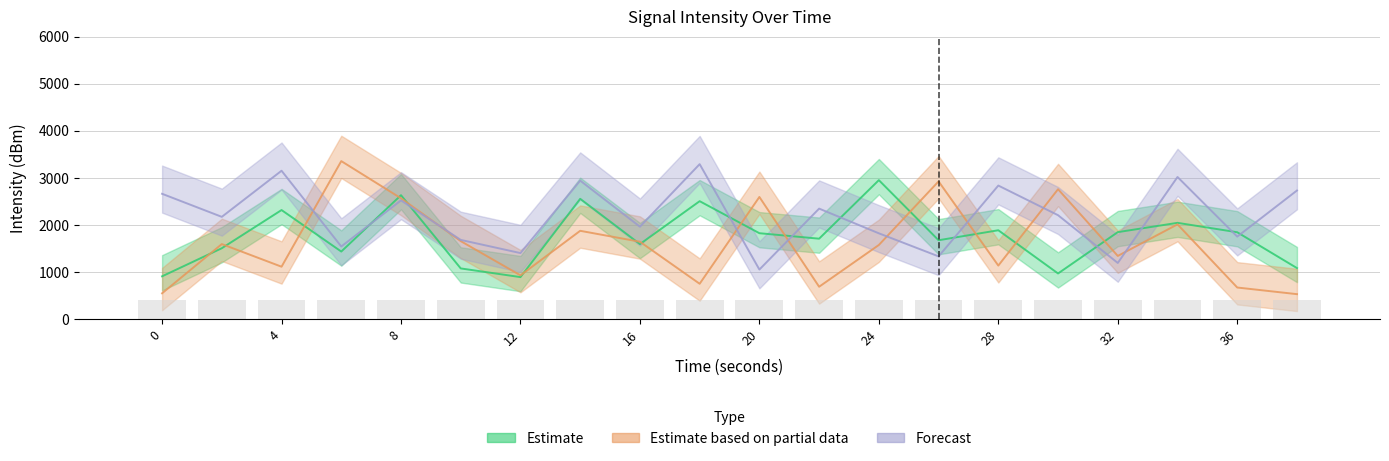

Rank the series by their average value, from highest to lowest.

Forecast, Estimate, Estimate based on partial data